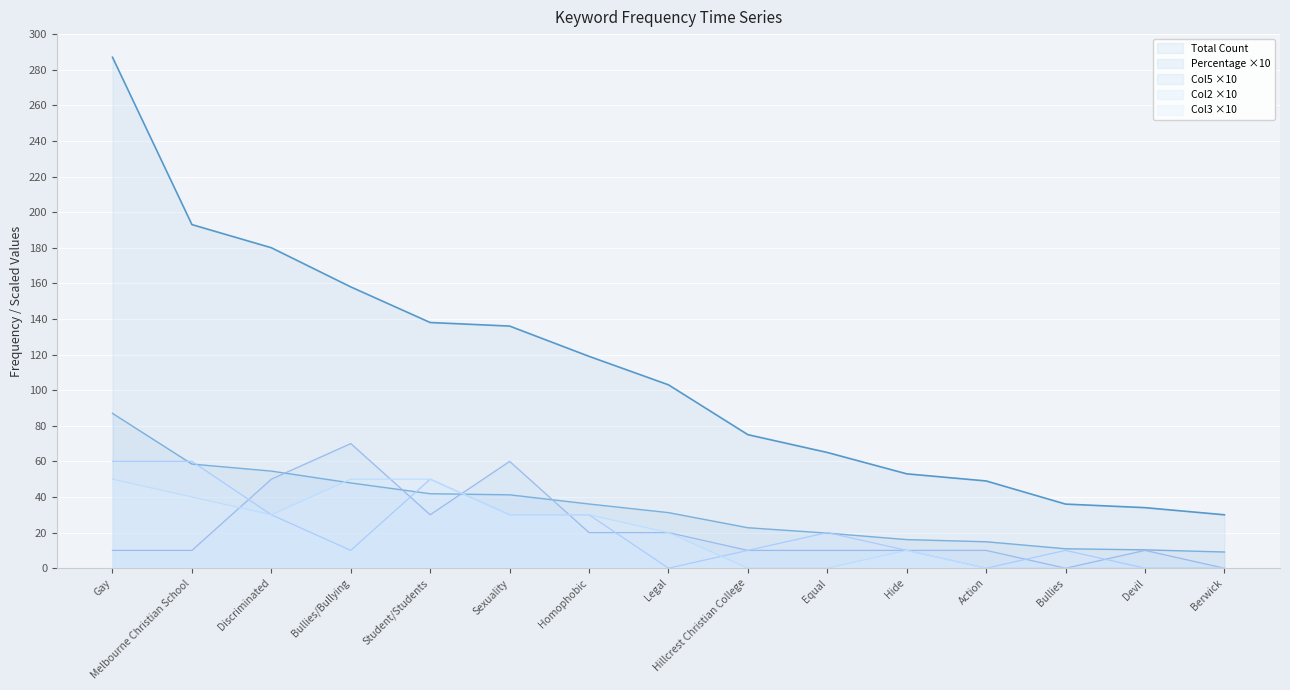

At how many categories does at least one series exceed 176?

3